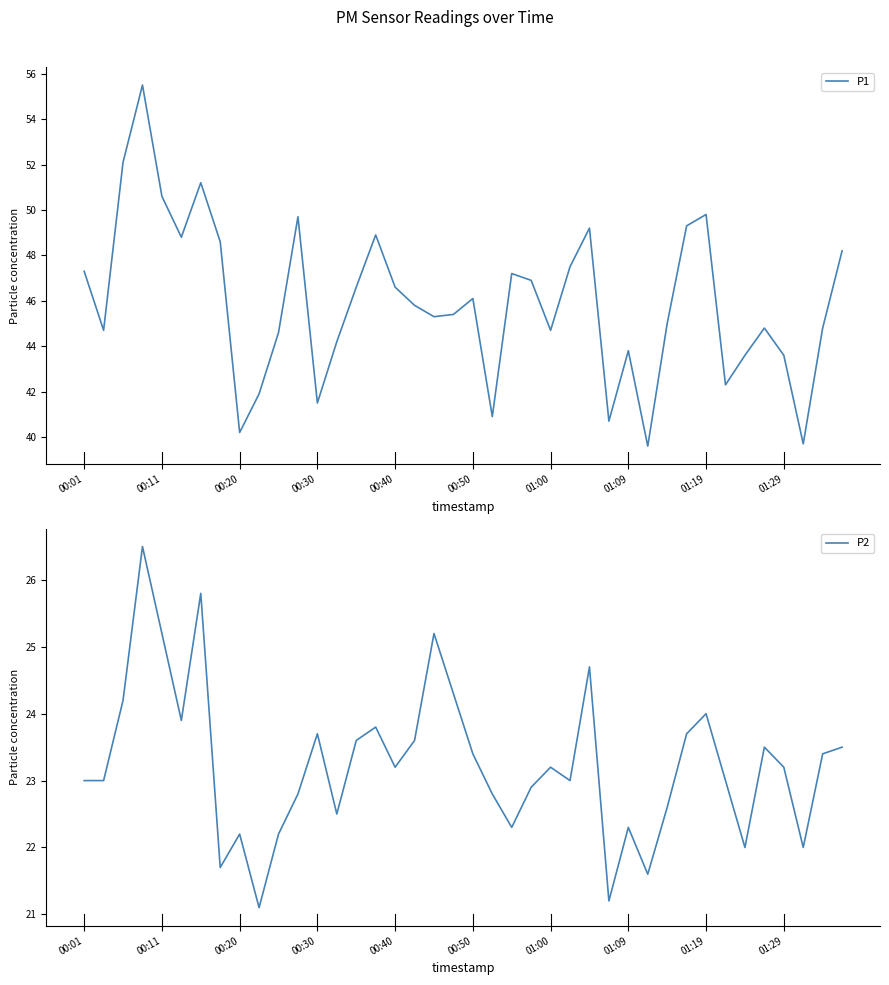

At how many categories does at least one series exceed 27?

40